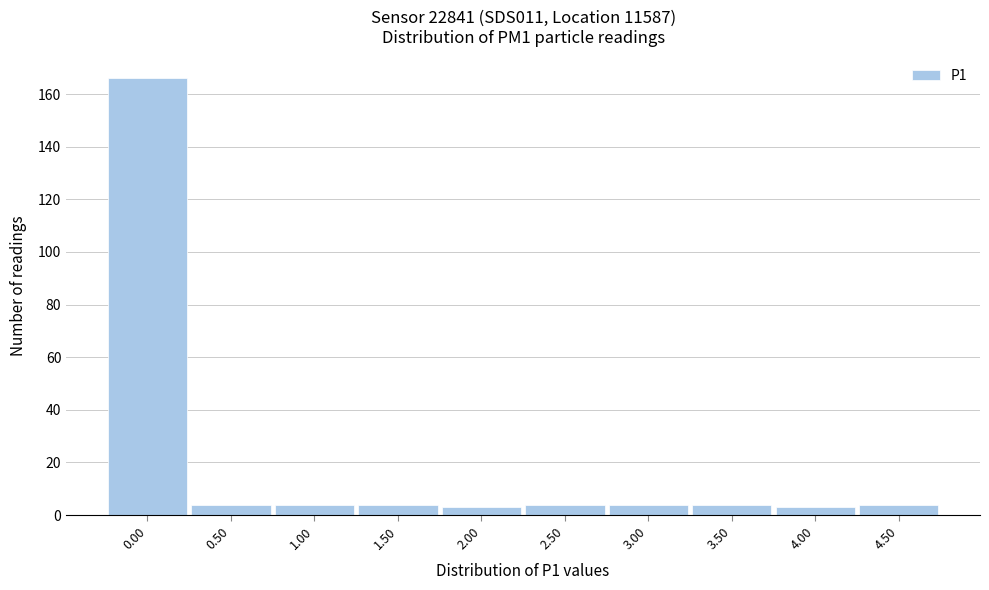

Reading left to right, list all the values displayed in this chart.

0.00=166	0.50=4	1.00=4	1.50=4	2.00=3	2.50=4	3.00=4	3.50=4	4.00=3	4.50=4